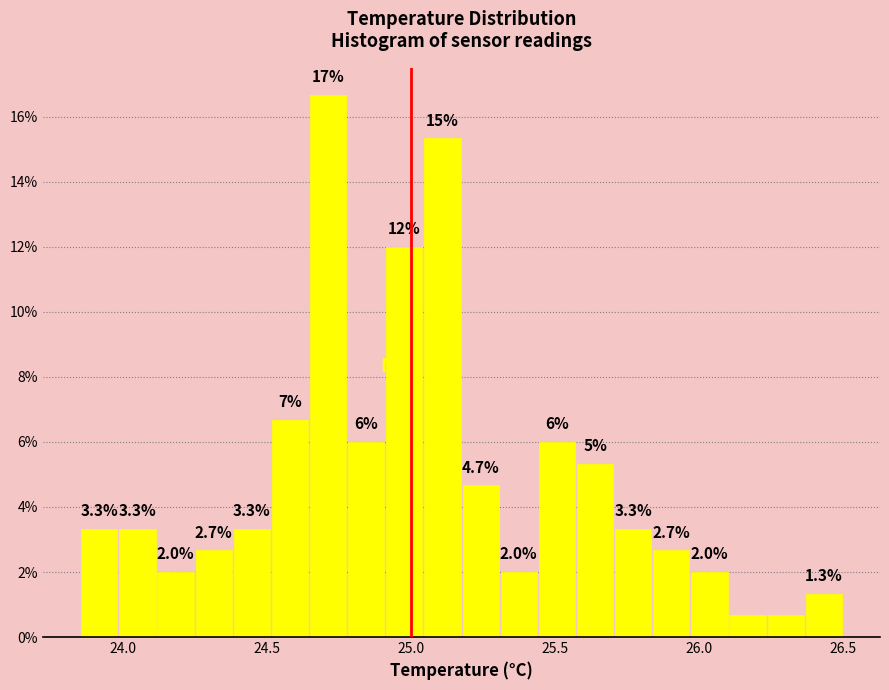

Around what value on the x-axis is the tallest bar? Give the approximate position of its centre, as read against the axis.

24.70